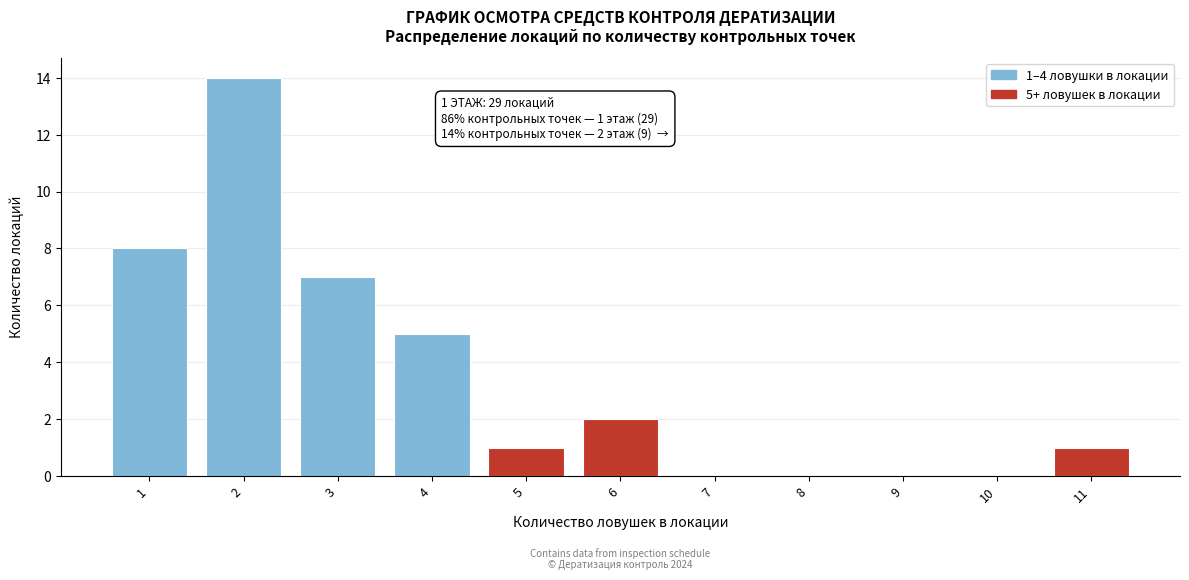

Reading right to left, what are all the values shown in this chart?

11=1	10=0	9=0	8=0	7=0	6=2	5=1	4=5	3=7	2=14	1=8